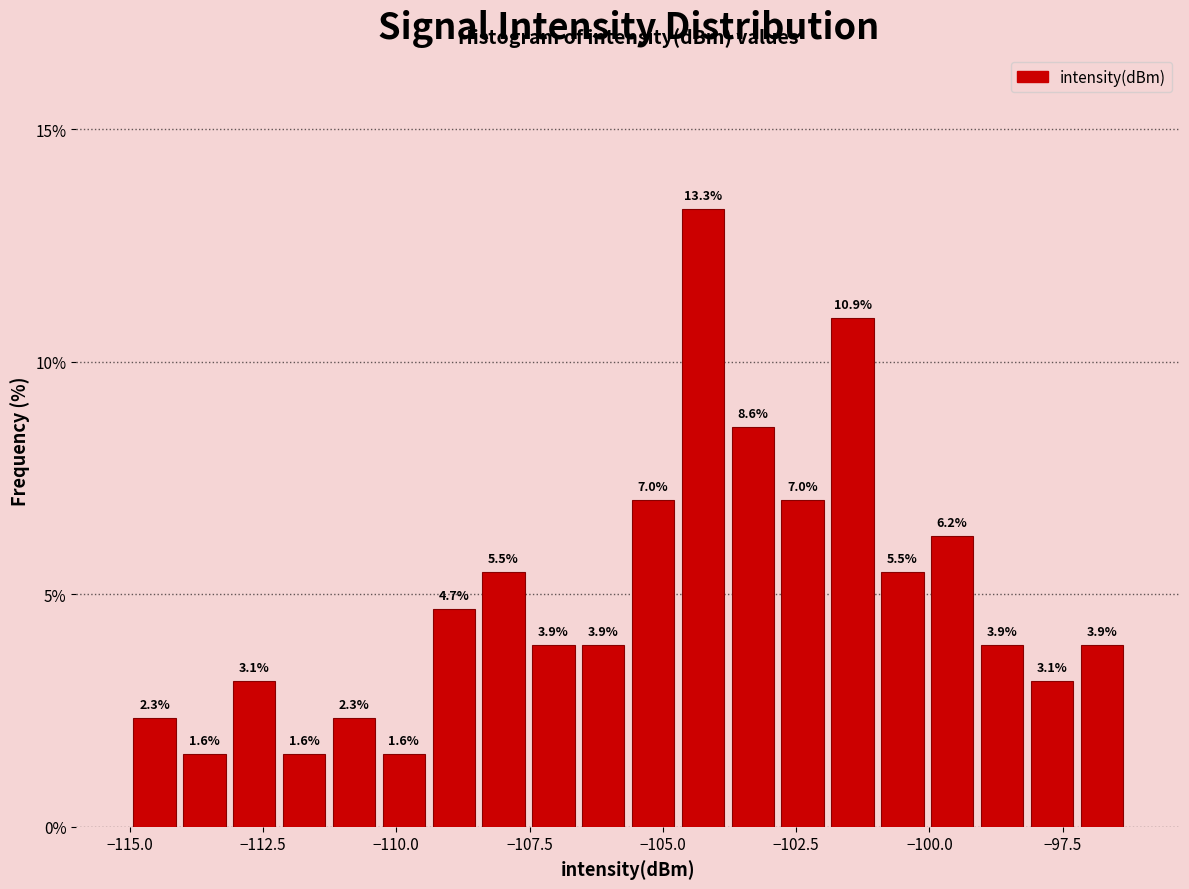

Around what value on the x-axis is the tallest bar? Give the approximate position of its centre, as read against the axis.

-104.0